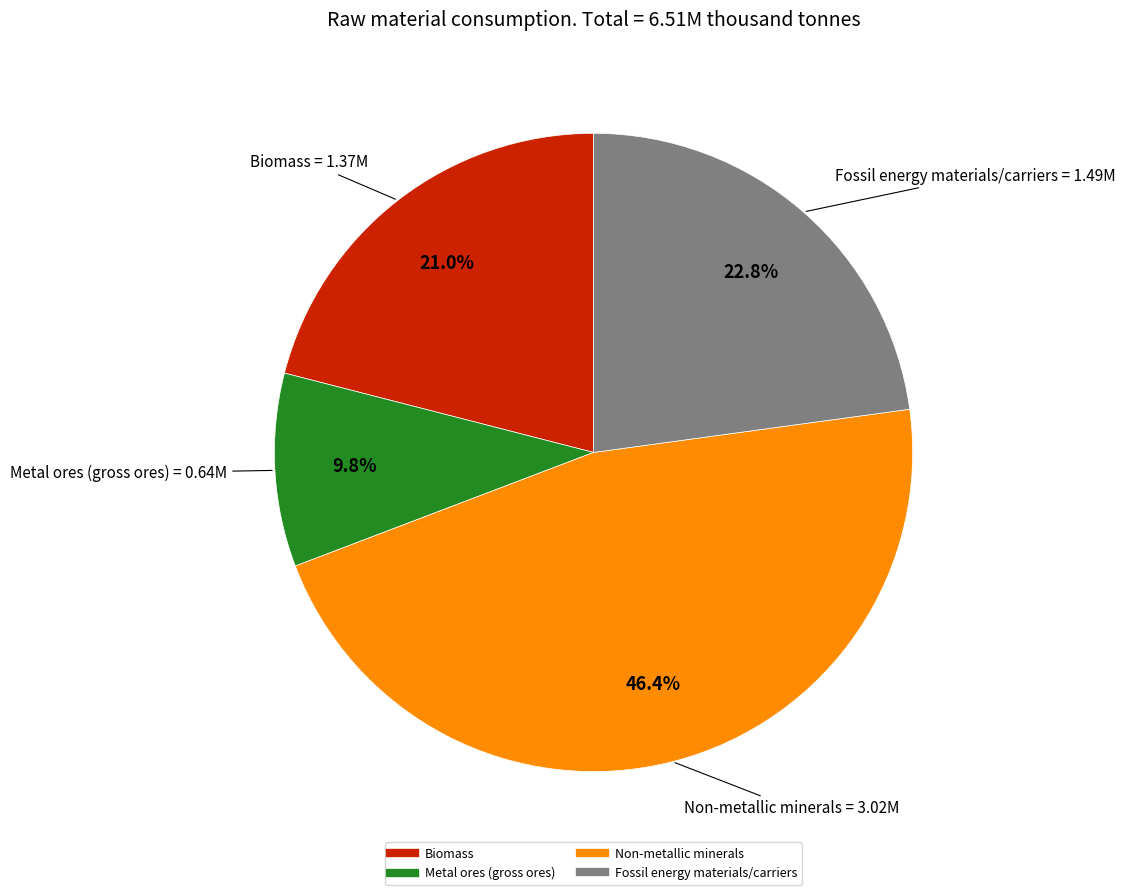

To the nearest percent, what portion does Fossil energy materials/carriers represent?

23%